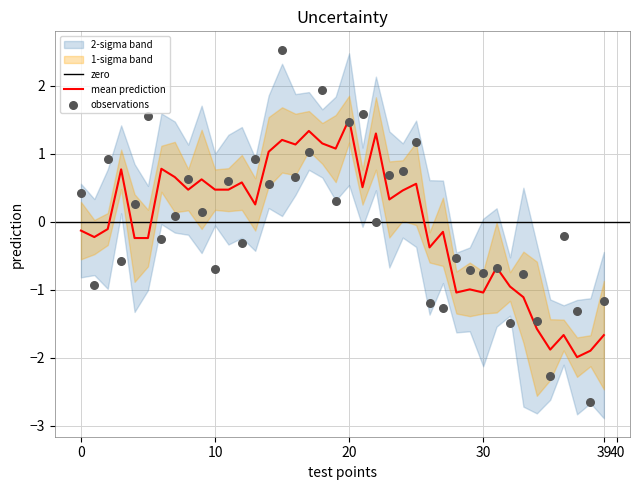

What is the change in value from 22 to 27?

-1.4